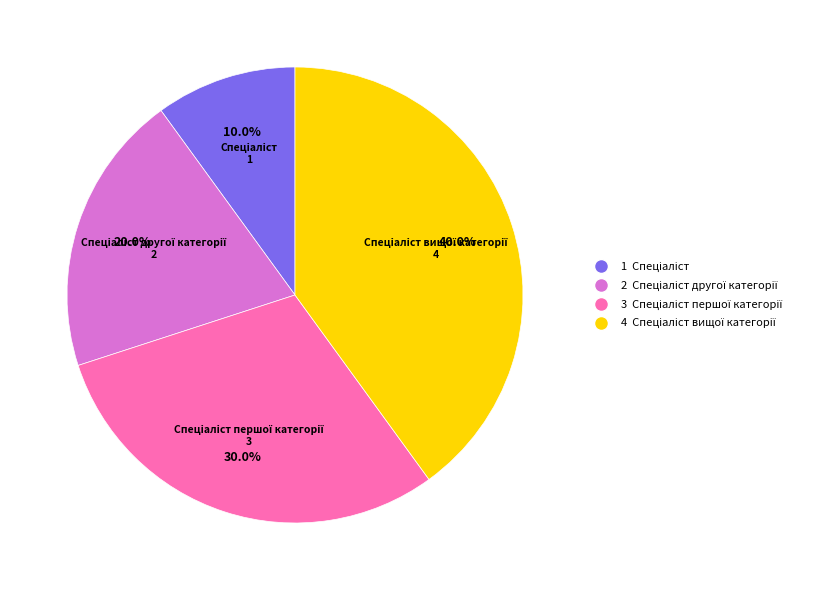

To the nearest percent, what is the average slice percentage?

25%